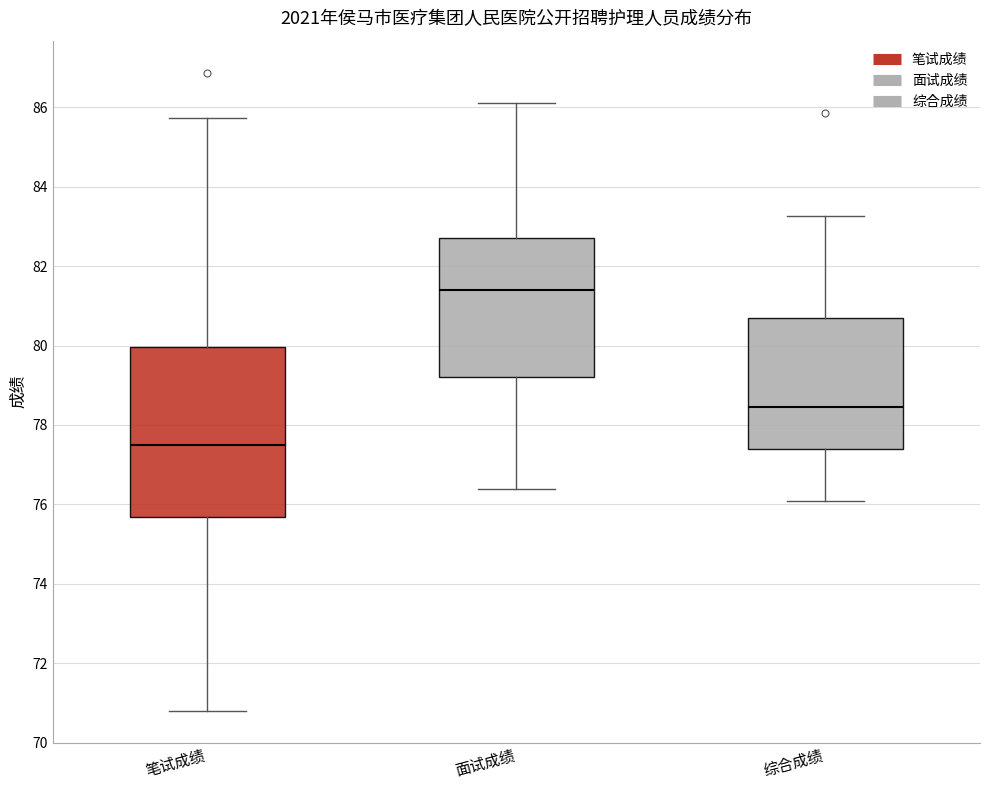

Where is the lower edge of the box for 笔试成绩 on the y-axis? The values are not printed on the chart, so give them approximately, as read against the axis.

75.6